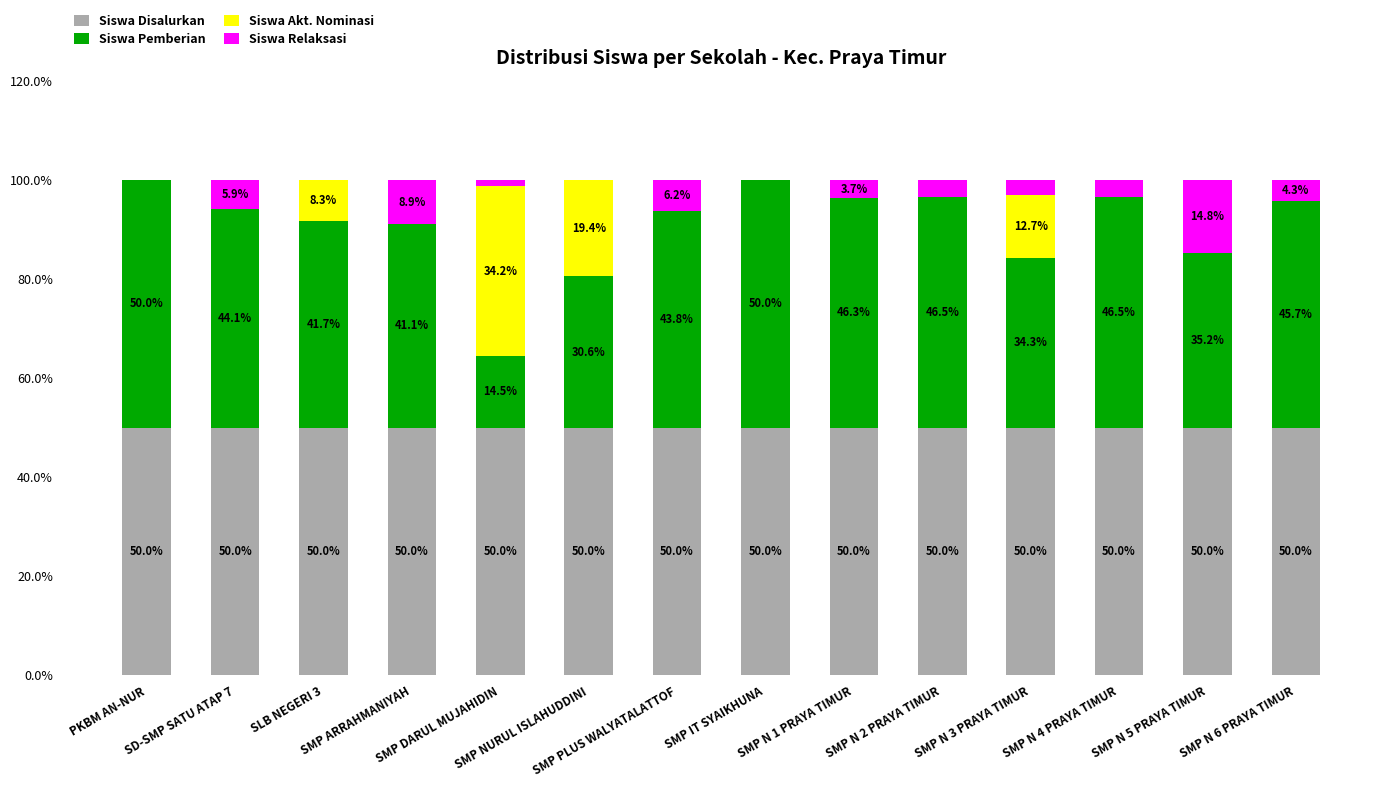

What is the maximum value for Siswa Disalurkan?

50.0